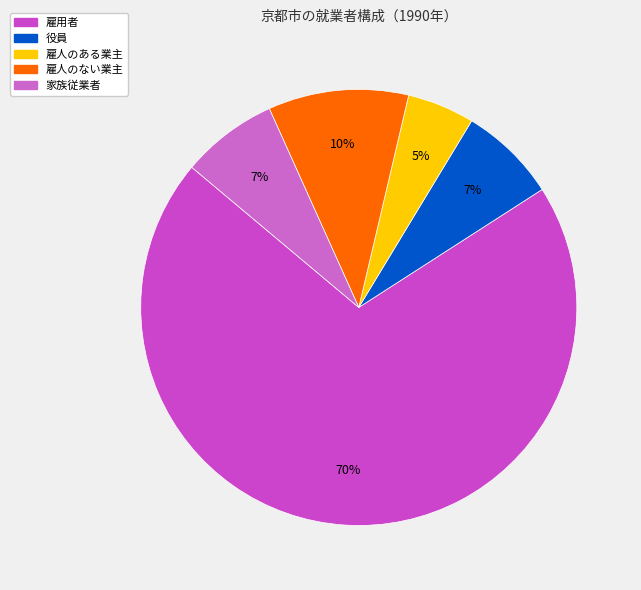

Do 役員 and 雇用者 together represent more than half of the pie?

Yes